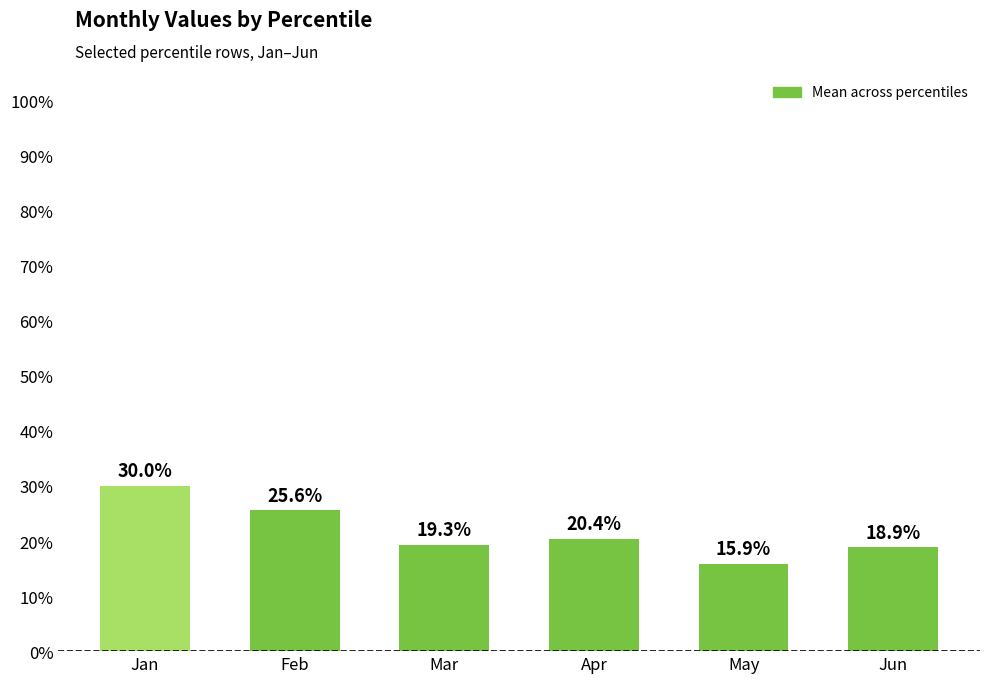

Rank the categories by value from highest to lowest.

Jan, Feb, Apr, Mar, Jun, May